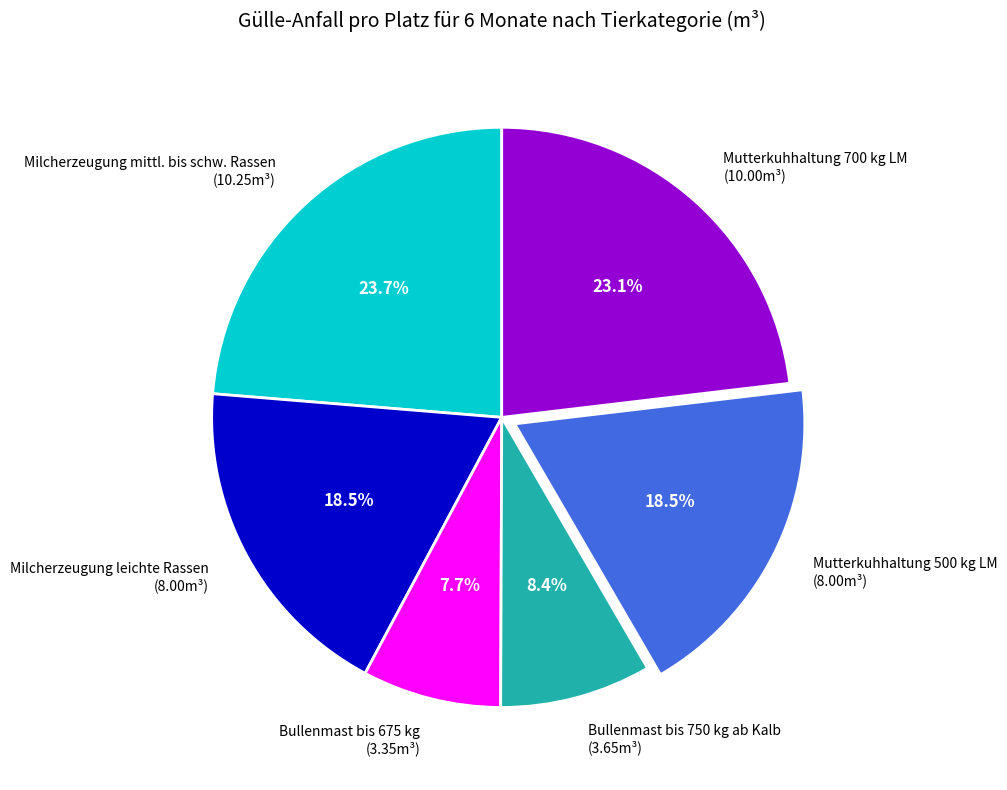

Which has a higher value, Bullenmast bis 675 kg (3.35m³) or Mutterkuhhaltung 700 kg LM (10.00m³)?

Mutterkuhhaltung 700 kg LM (10.00m³)